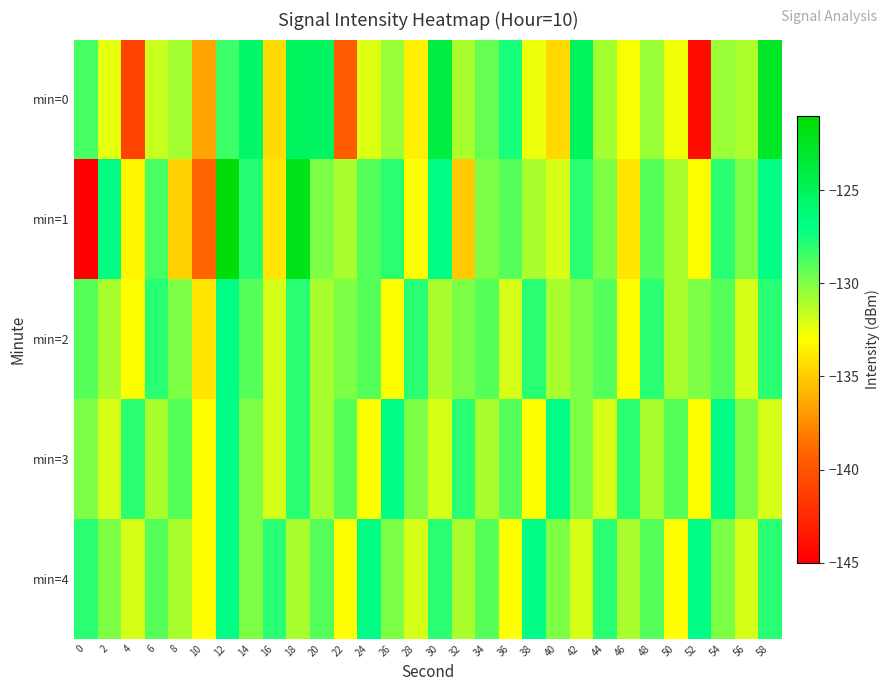

Which series has the largest range (max minus min)?

min=1